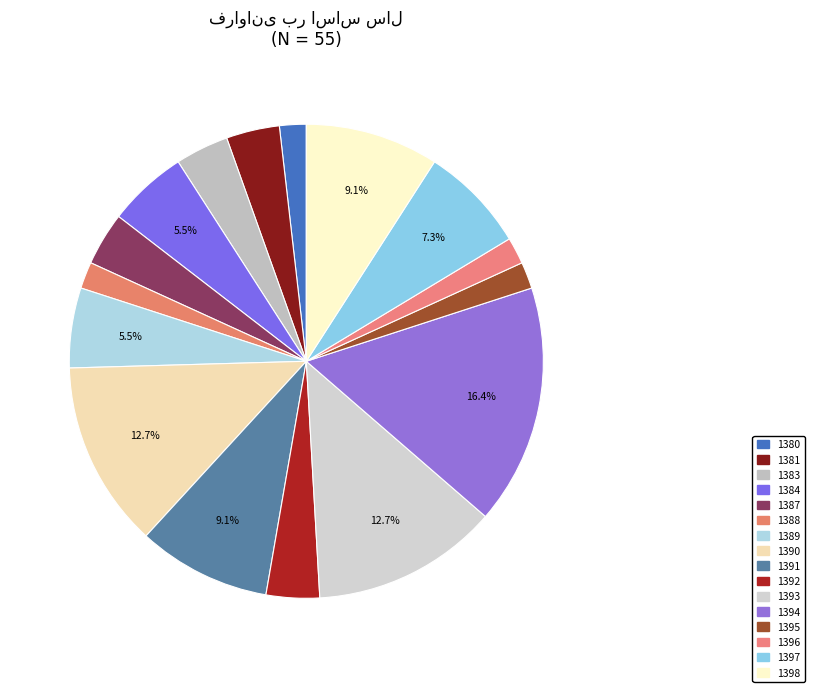

Does any single category account for the majority?

No